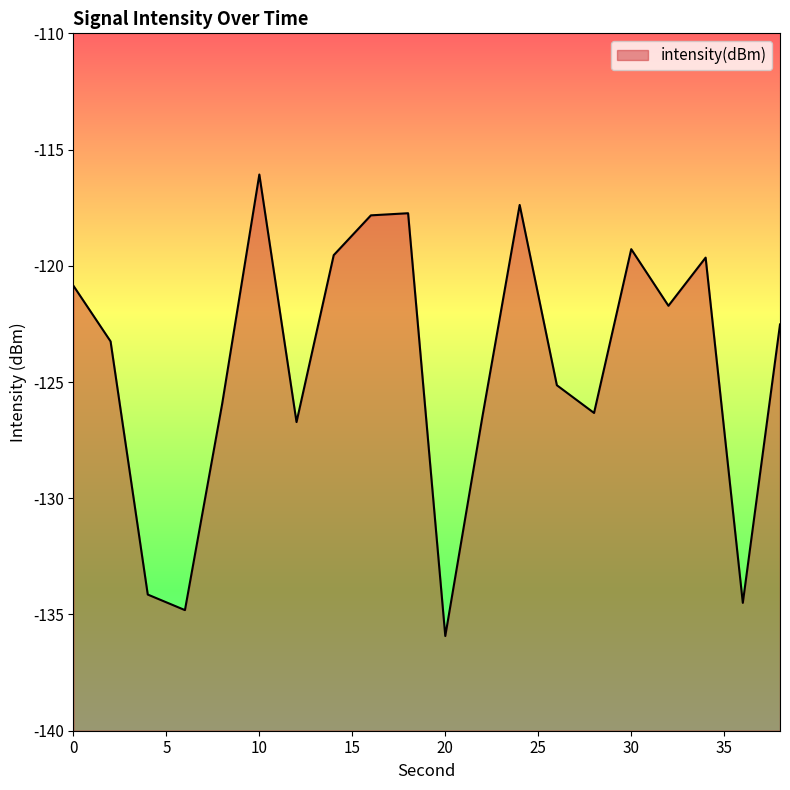

List the labels in order of value, largest first.

10, 24, 18, 16, 30, 14, 34, 0, 32, 38, 2, 26, 8, 28, 22, 12, 4, 36, 6, 20